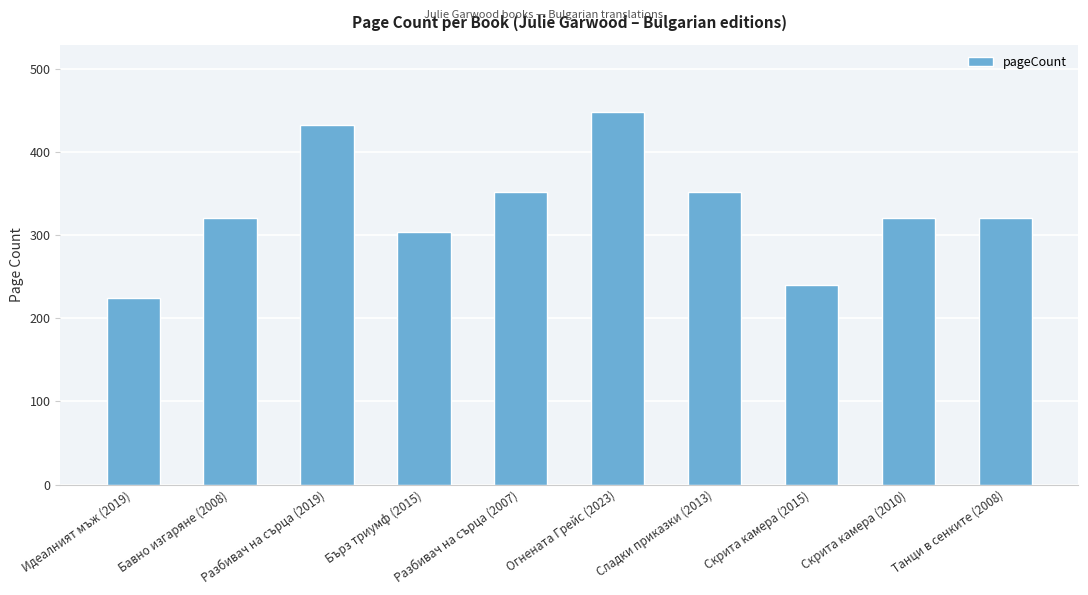

What is the greatest value displayed?

448